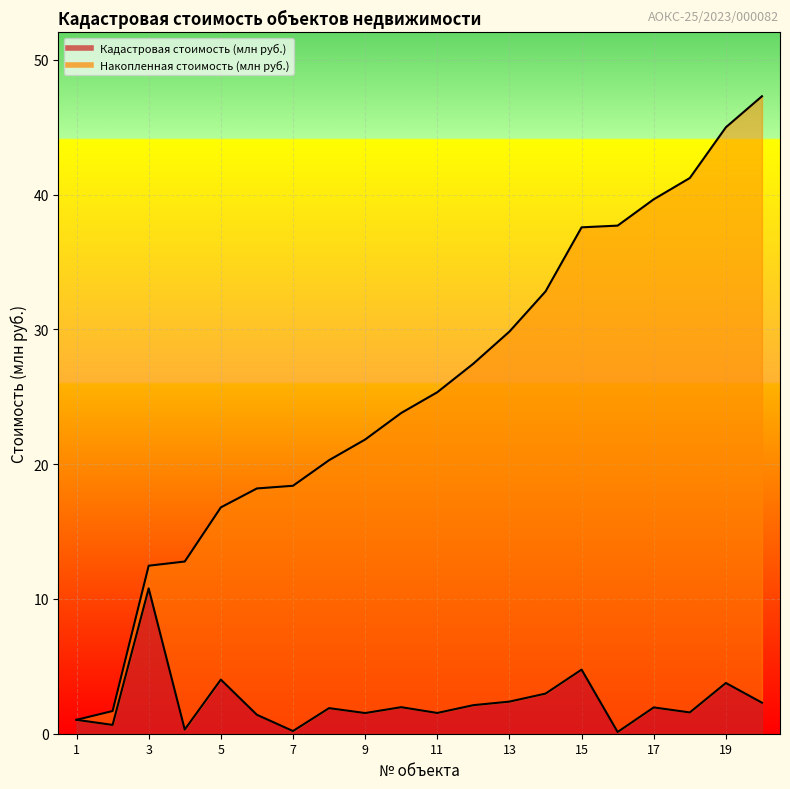

Rank the series at 20 from highest to lowest value.

Накопленная стоимость (млн руб.), Кадастровая стоимость (млн руб.)